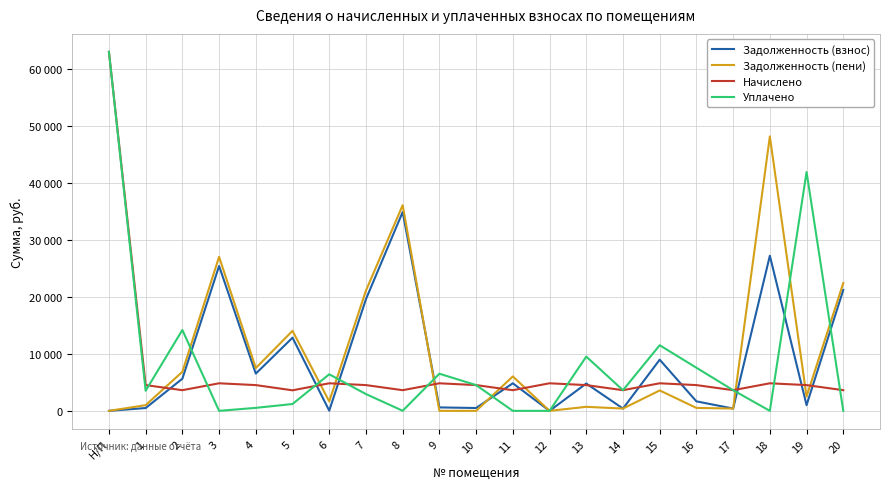

What are all the series names shown in the legend?

Задолженность (взнос), Задолженность (пени), Начислено, Уплачено